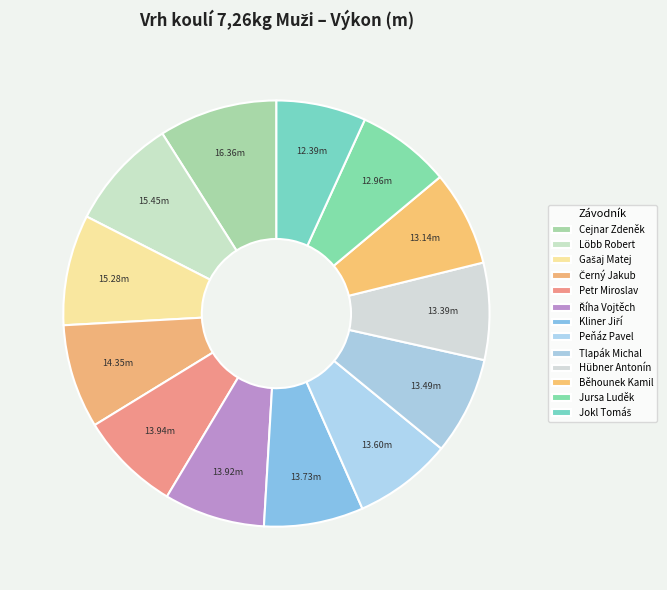

How many segments does this pie chart have?

13